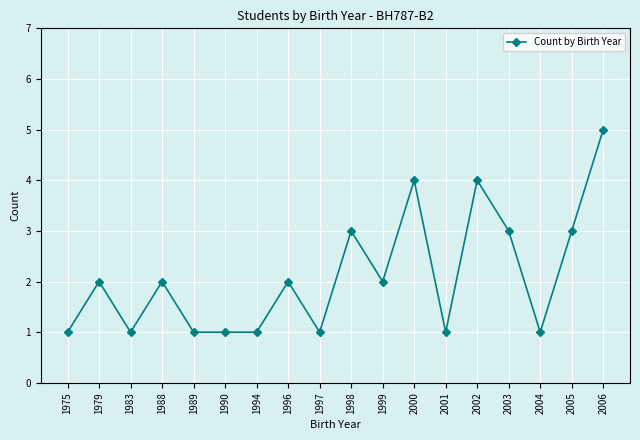

What is the maximum value shown in the chart?

5